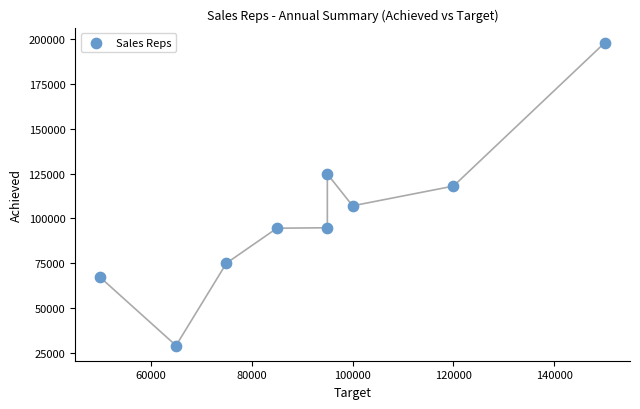

What is the range of X values (max minus min)?

100000